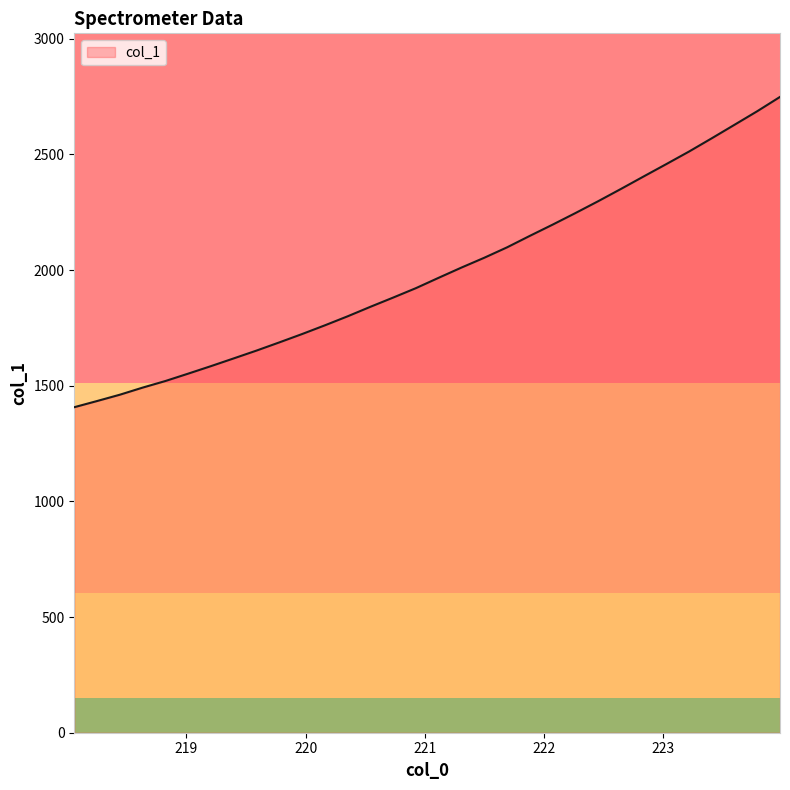

What is the maximum value shown in the chart?

2748.6